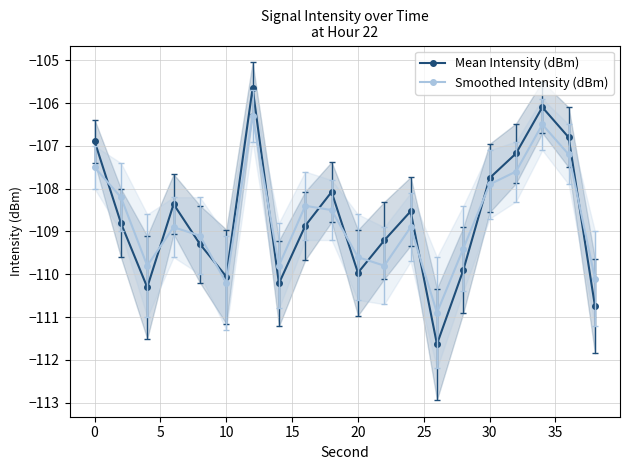

What is the maximum value for Mean Intensity (dBm)?

-105.6